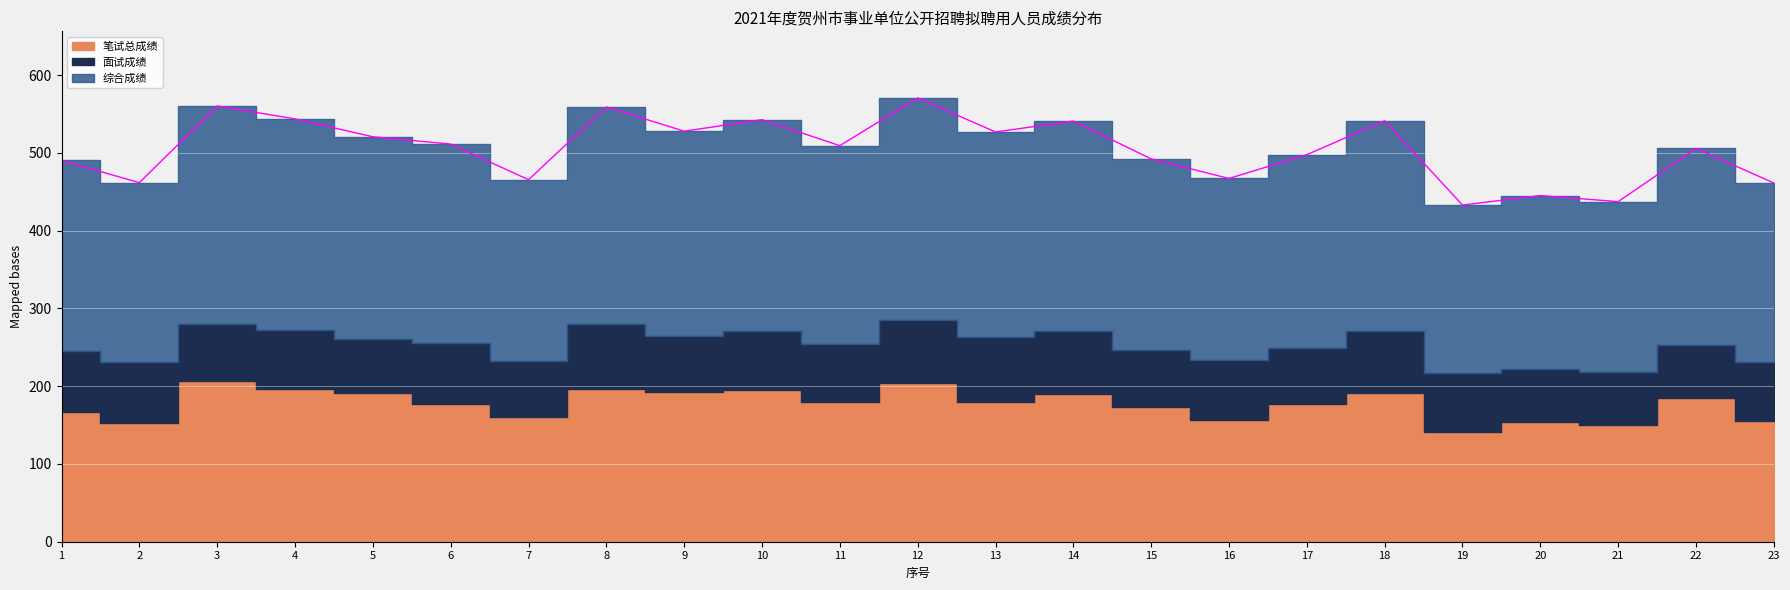

Which series has the largest range (max minus min)?

综合成绩